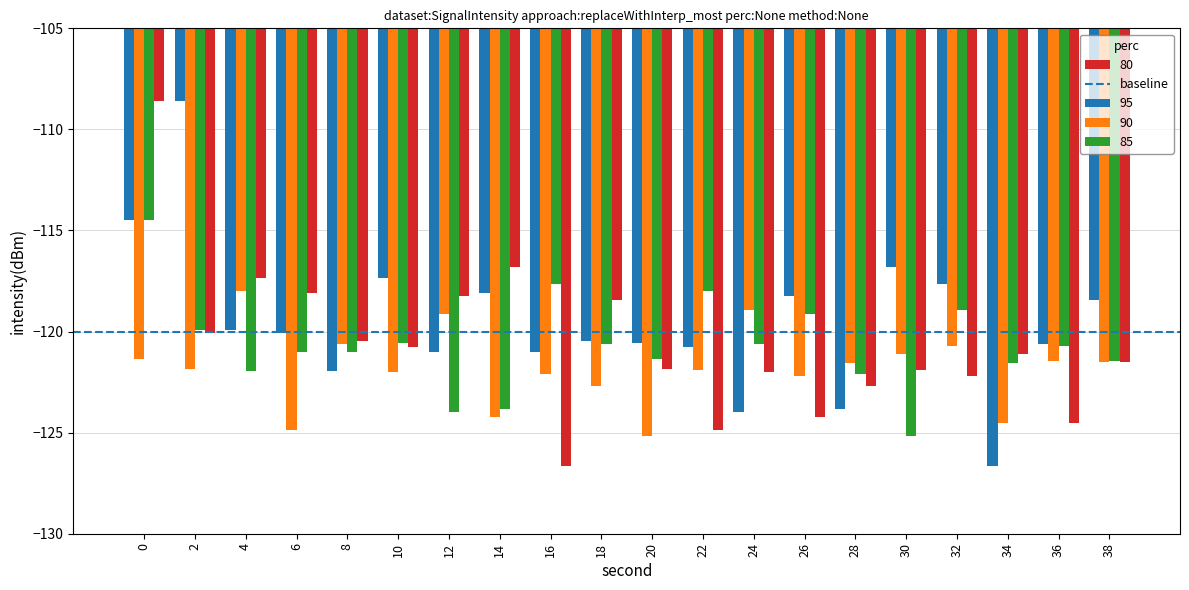

Is it true that 80 equals -120.8 at 10?

True